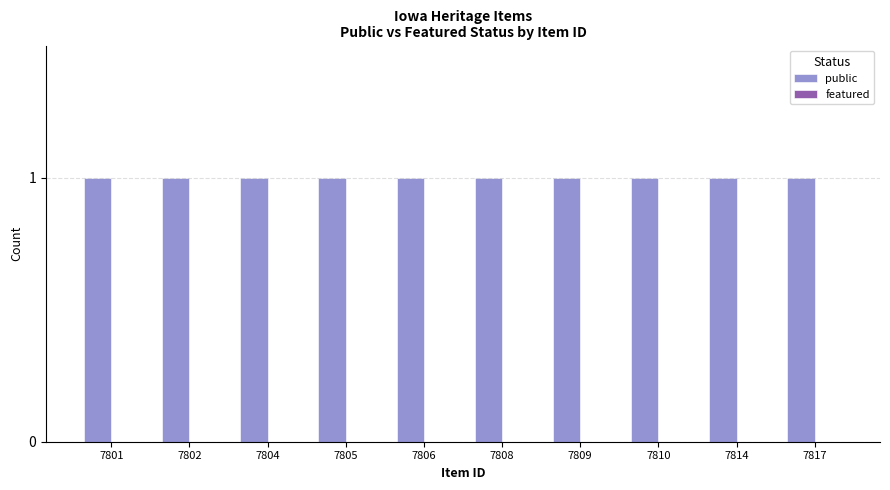

True or false: public has a value of 0 at 7814.

False